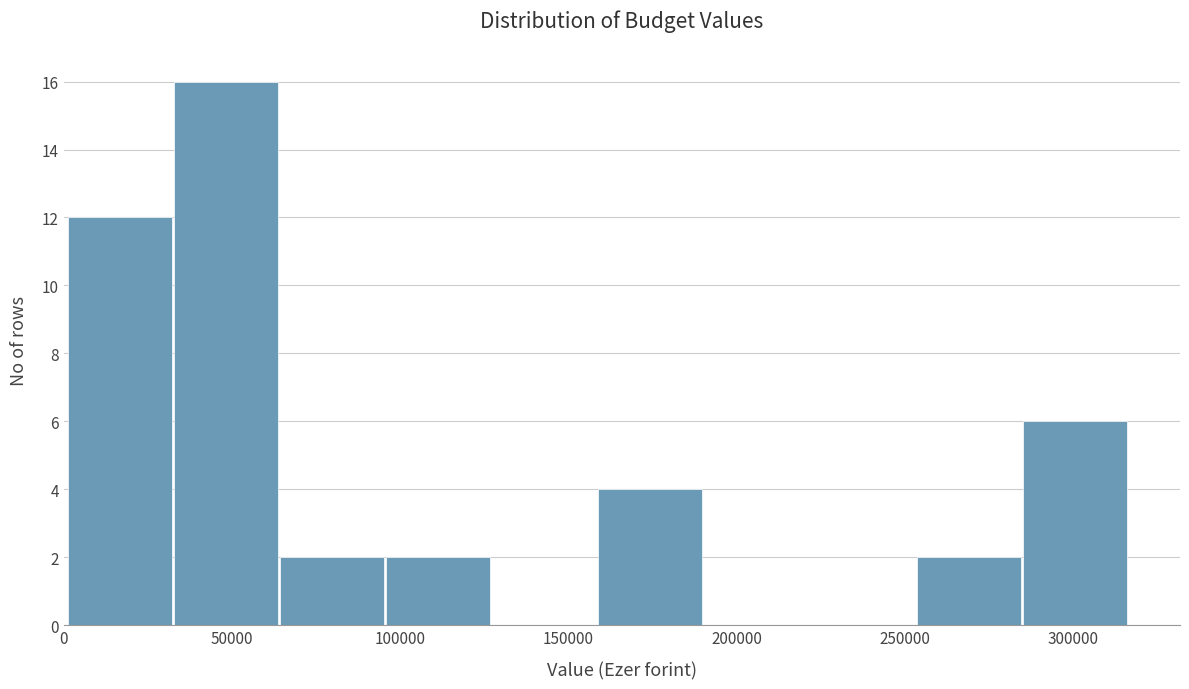

What is the height of the bar covering 255000 to 285000 on the x-axis? Neither the bar edges nor the heights are printed on the chart, so give them approximately, as read against the axes.

2